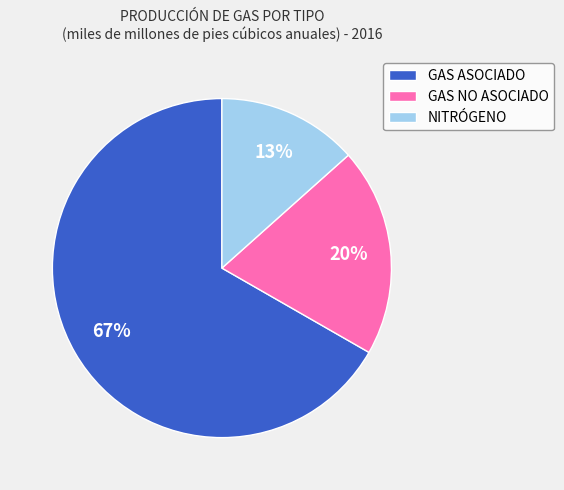

What is the smallest slice in the pie chart?

NITRÓGENO